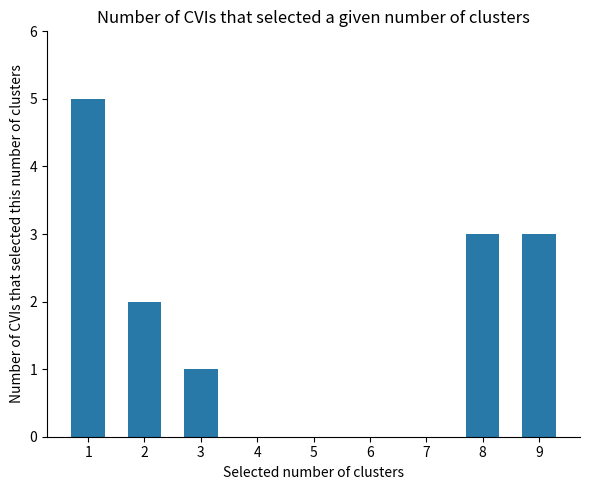

Between 5 and 1, which is larger?

1